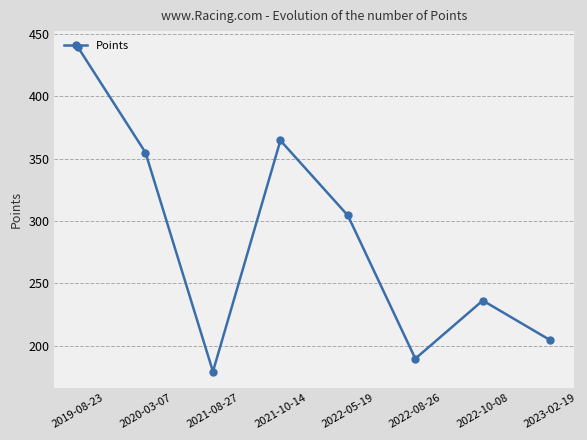

What is the change in value from 2020-03-07 to 2023-02-19?

-150.3